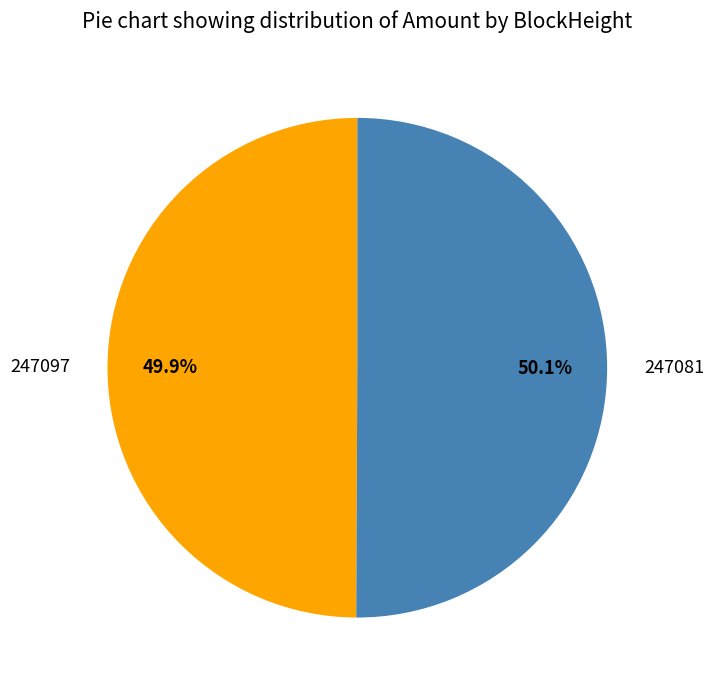

What is the ratio of the value at 247081 to the value at 247097?

1.0